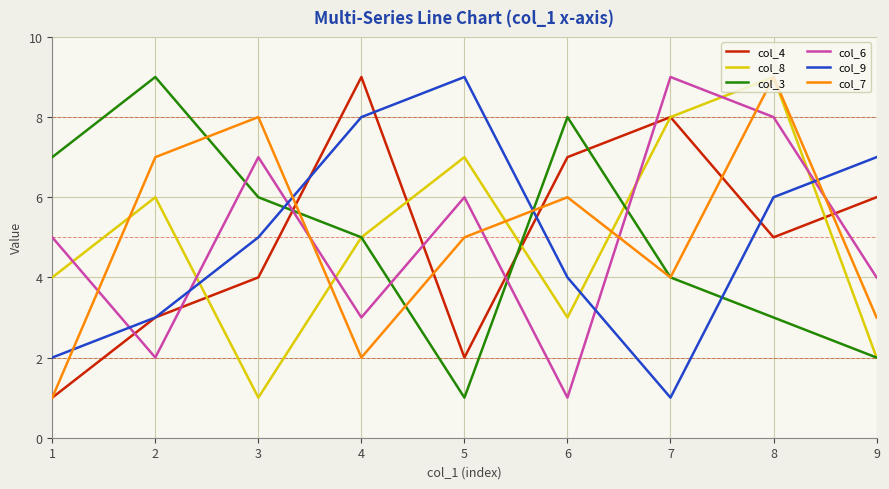

What is the greatest value displayed?

9